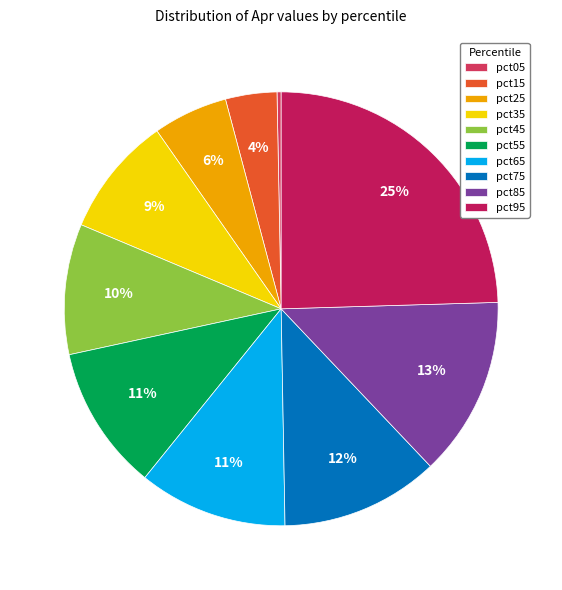

True or false: pct65 accounts for 21% of the total.

False